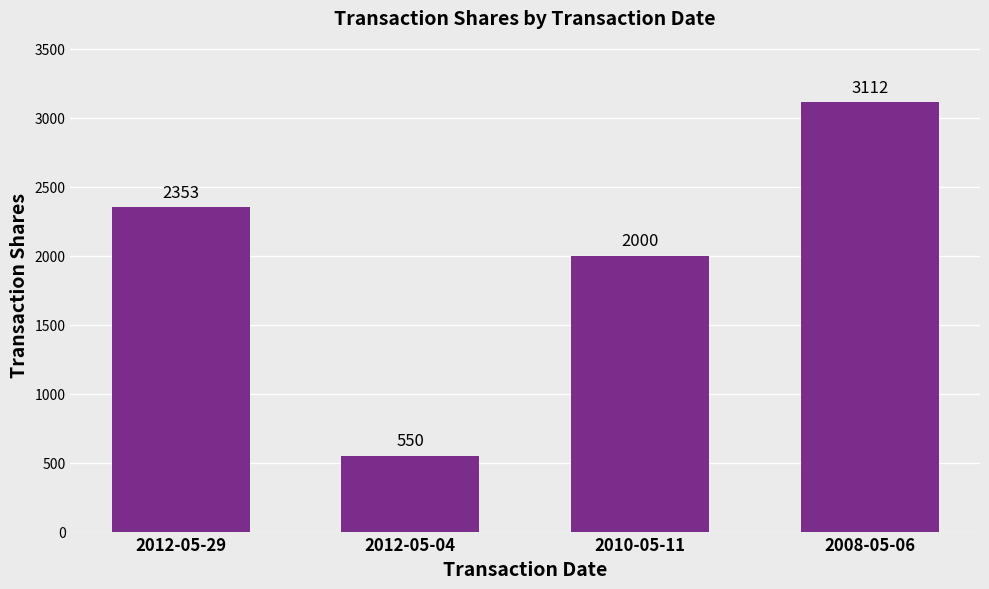

What is the difference between the maximum and minimum values?

2562